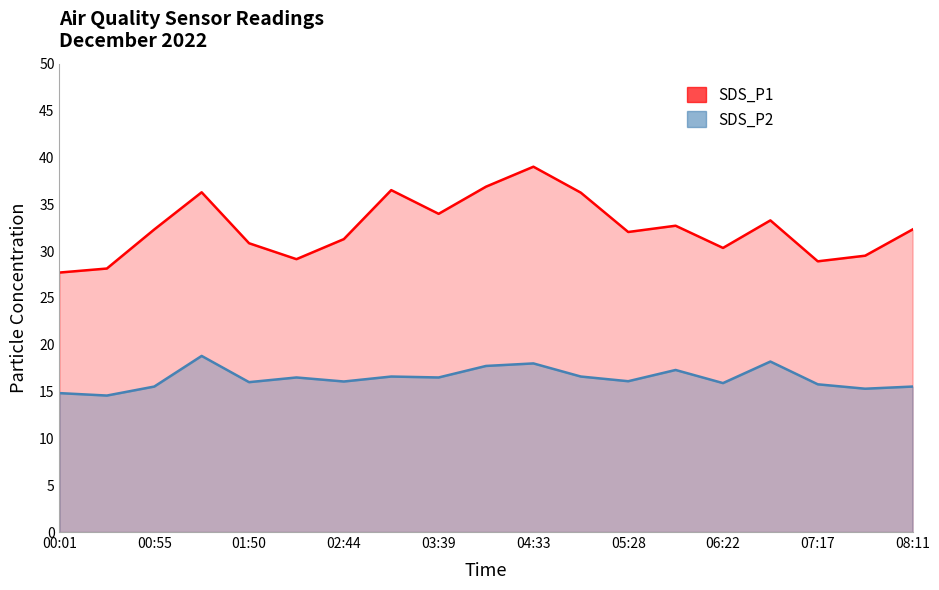

List the series in order of their overall mean, lowest first.

SDS_P2, SDS_P1